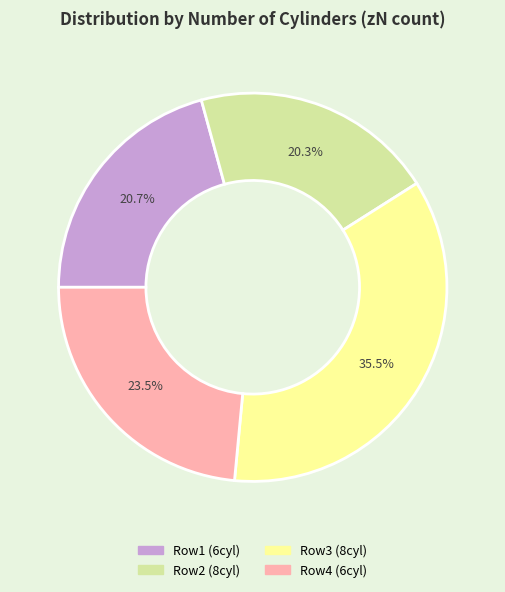

Does any single category account for the majority?

No